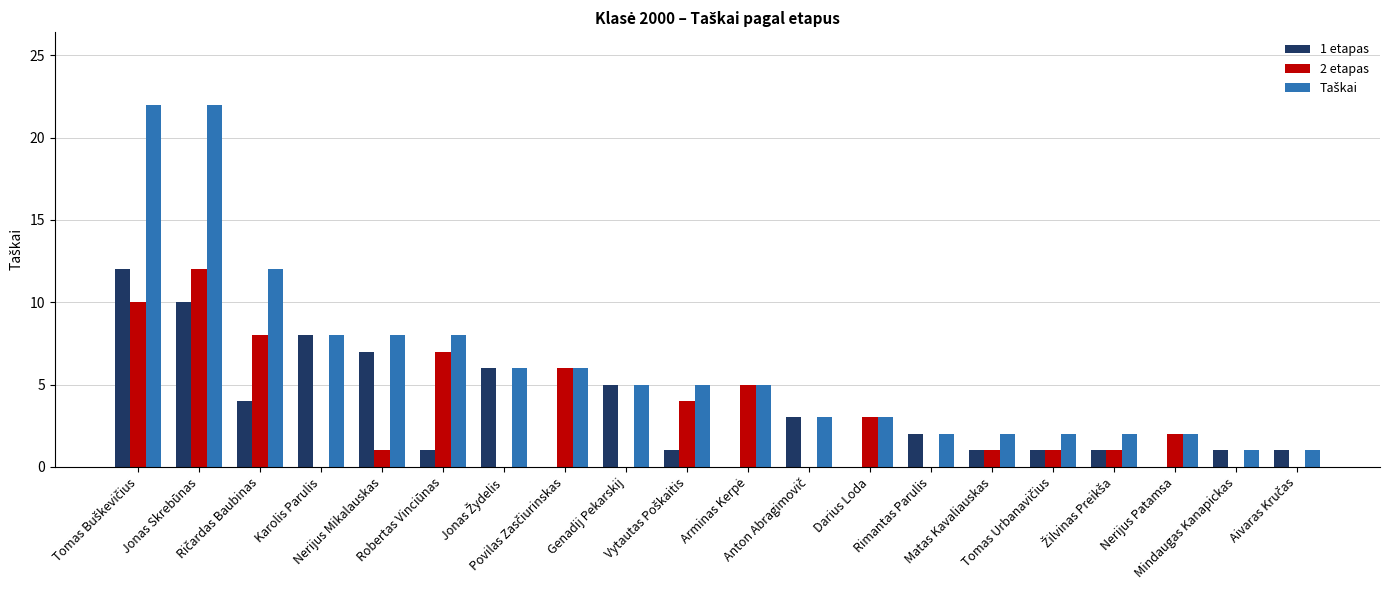

Reading right to left, what are all the values shown in this chart?

1 etapas: 1	1	0	1	1	1	2	0	3	0	1	5	0	6	1	7	8	4	10	12
2 etapas: 0	0	2	1	1	1	0	3	0	5	4	0	6	0	7	1	0	8	12	10
Taškai: 1	1	2	2	2	2	2	3	3	5	5	5	6	6	8	8	8	12	22	22